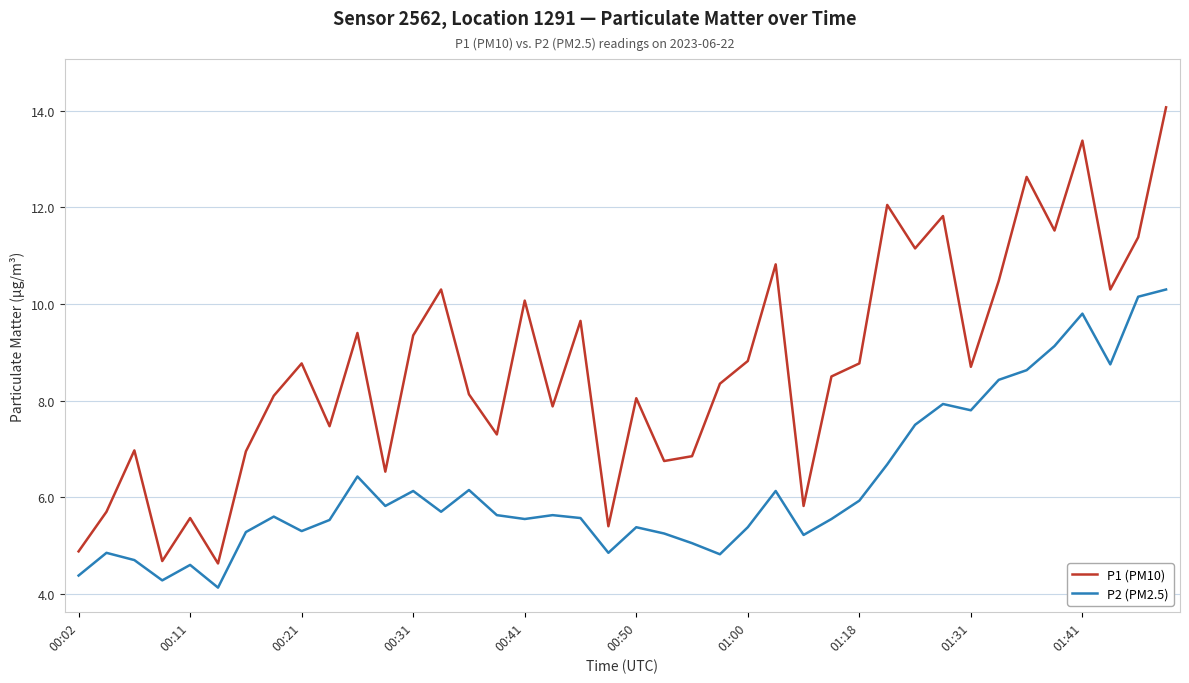

Which series has the largest total across all categories?

P1 (PM10)